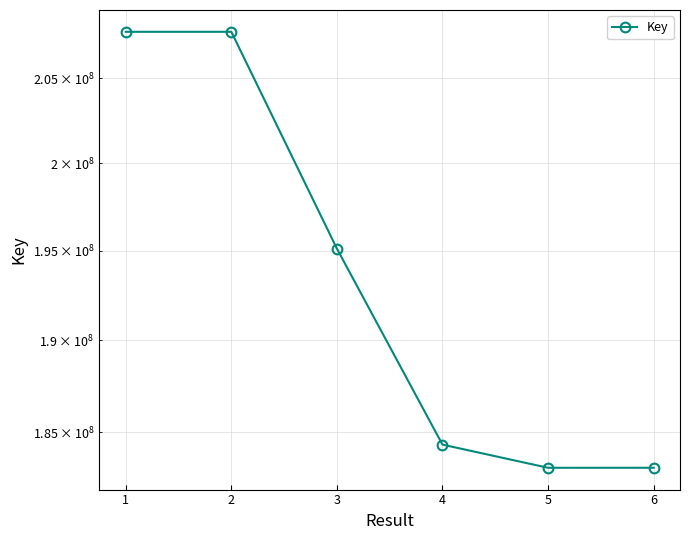

Is this an area chart (filled region under the line)?

No